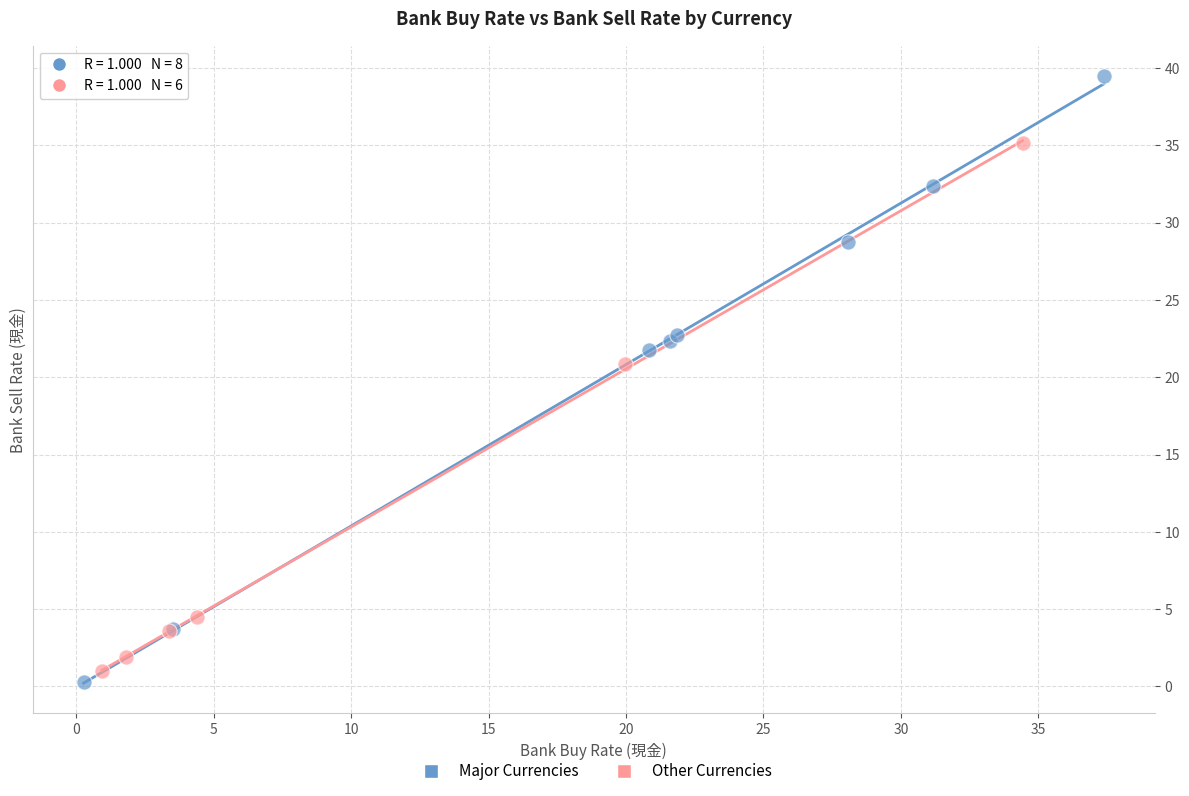

Which series has the widest spread of Y values?

Major Currencies